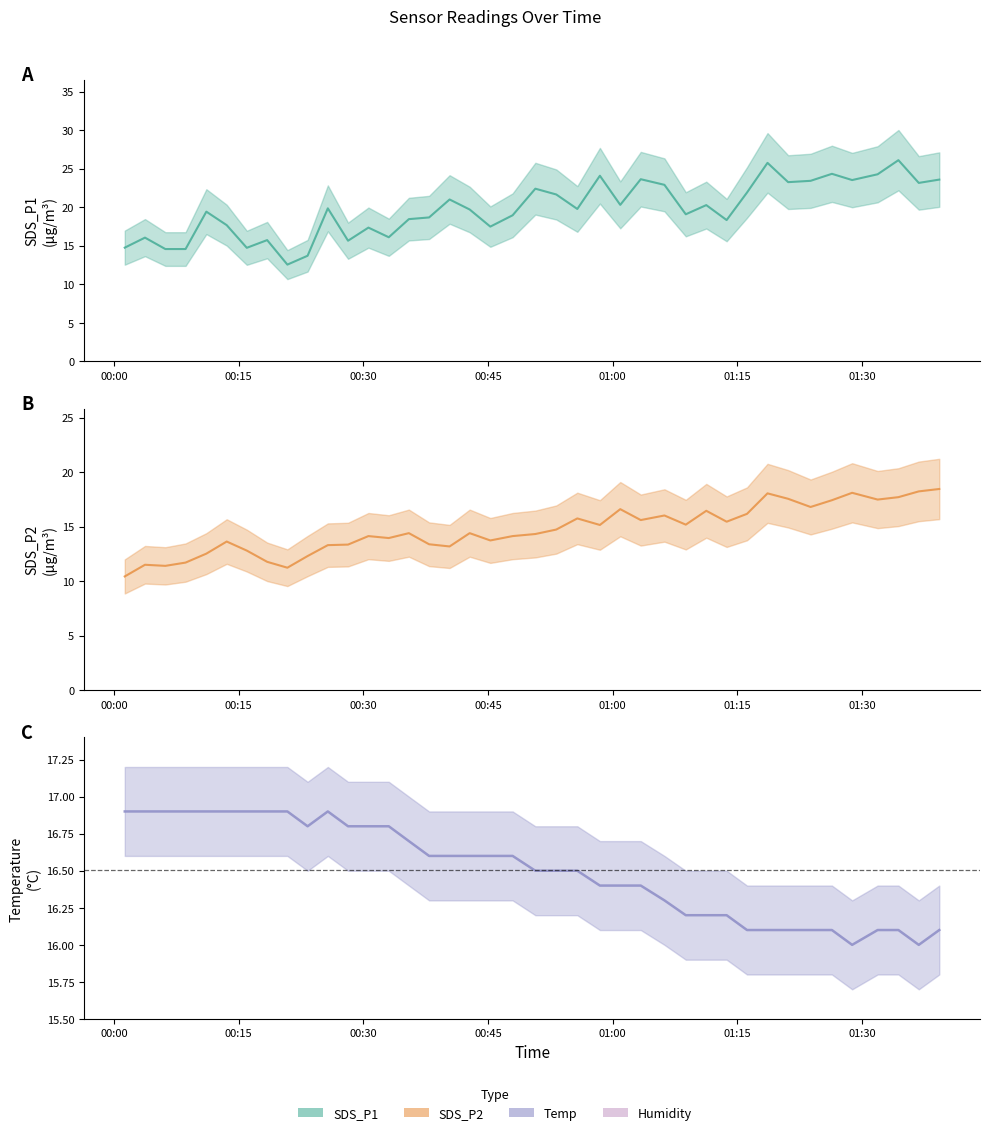

List the series in order of their overall mean, highest first.

SDS_P1, Temp, SDS_P2